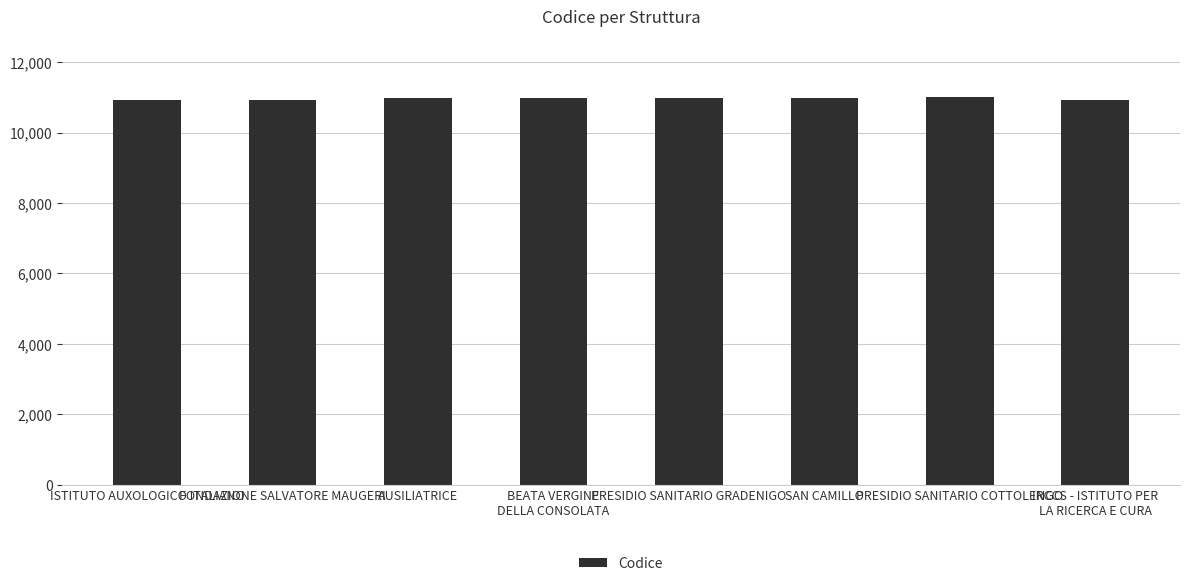

What is the change in value from BEATA VERGINE
DELLA CONSOLATA to IRCCS - ISTITUTO PER
LA RICERCA E CURA?

-69